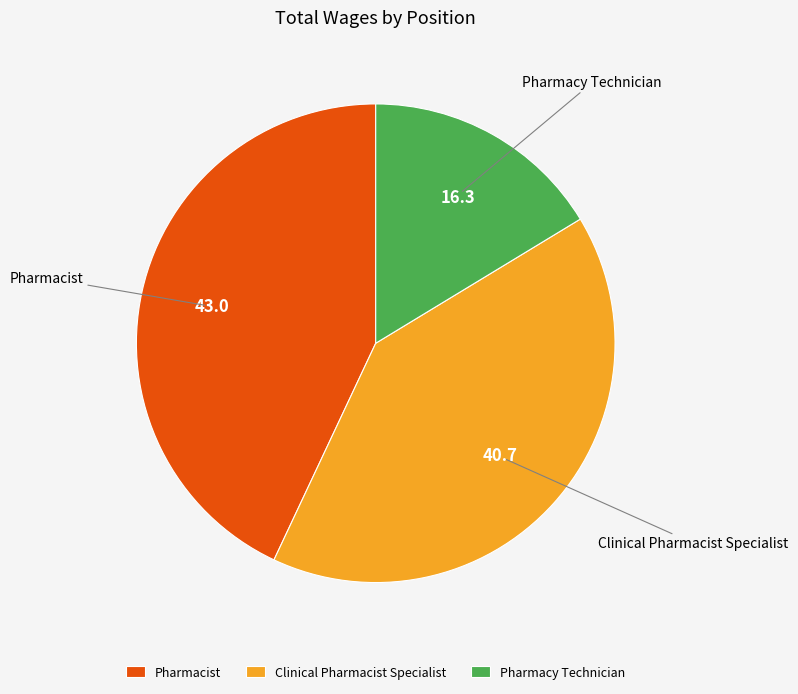

Count the number of slices in the pie.

3